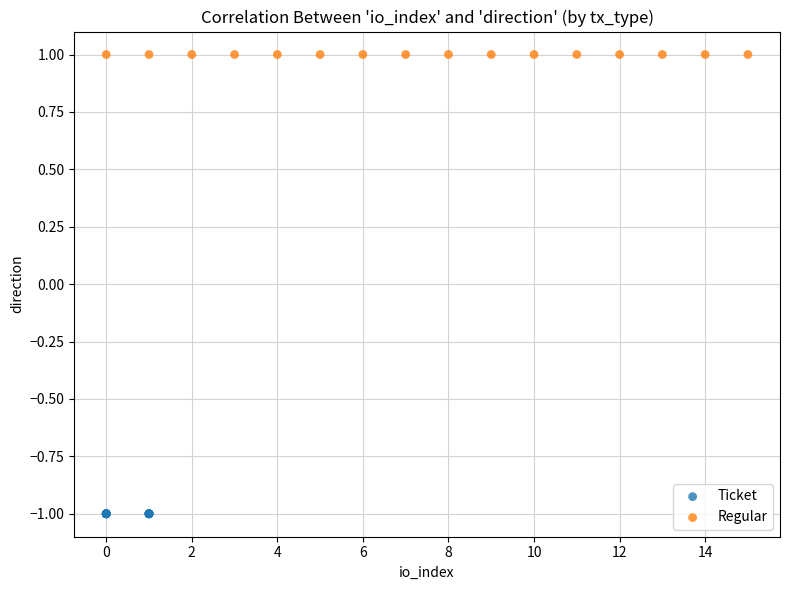

Which series contains the lowest Y value?

Ticket